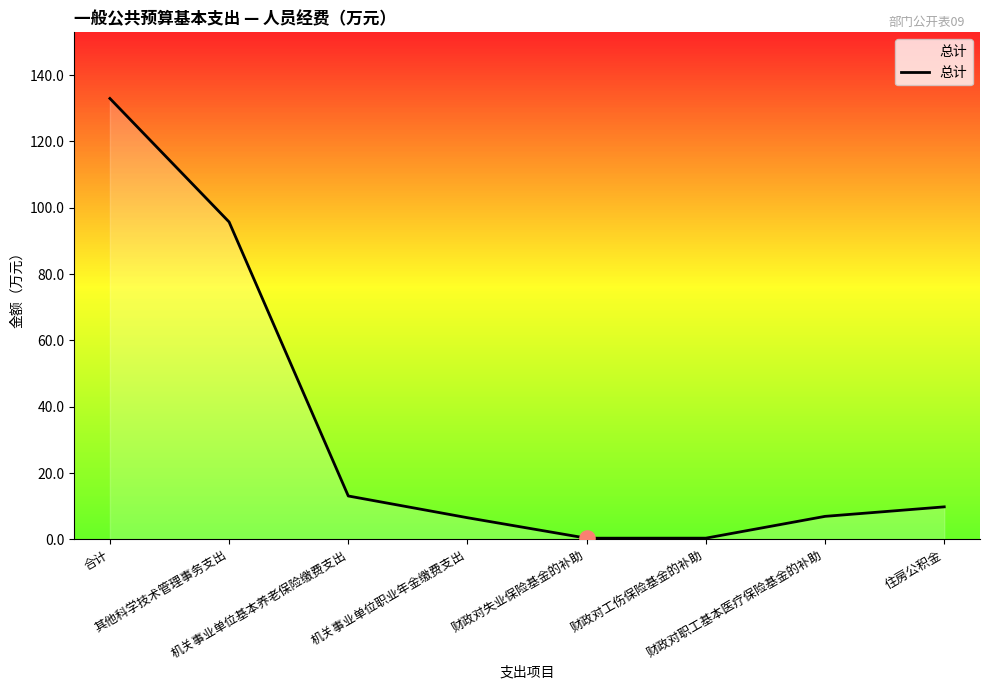

Which has a higher value, 财政对工伤保险基金的补助 or 机关事业单位基本养老保险缴费支出?

机关事业单位基本养老保险缴费支出